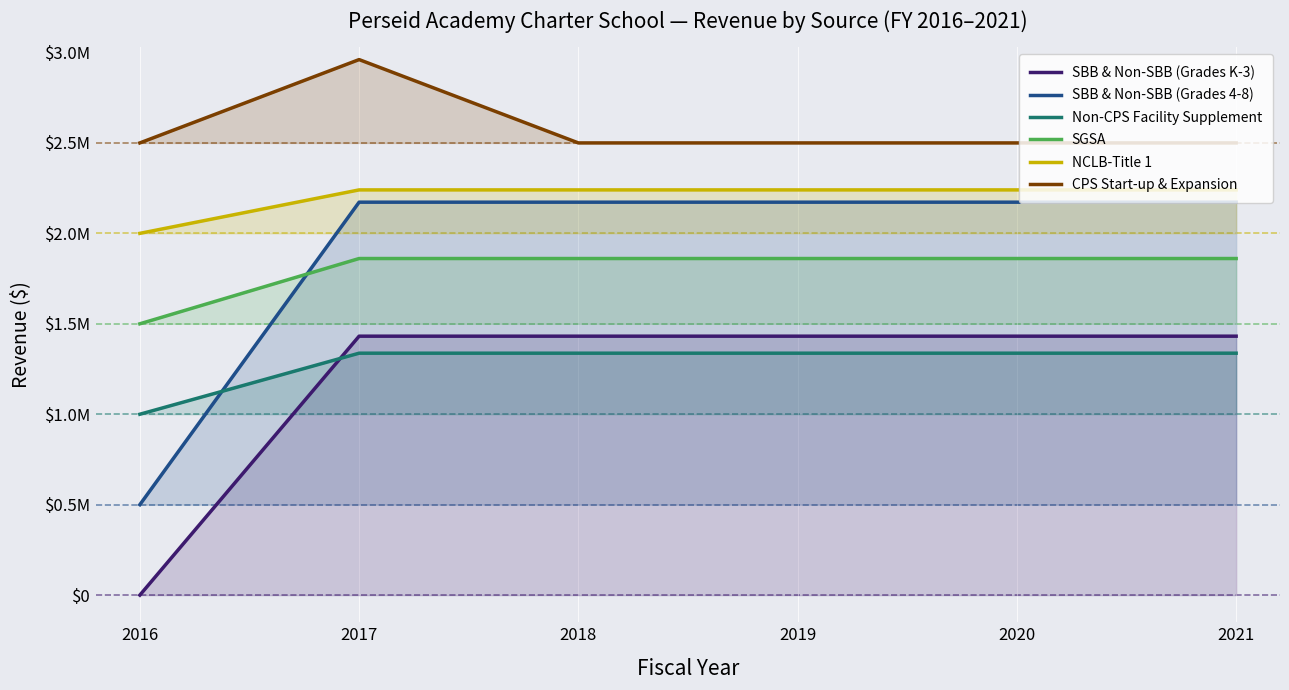

At how many categories does at least one series exceed 108189?

6